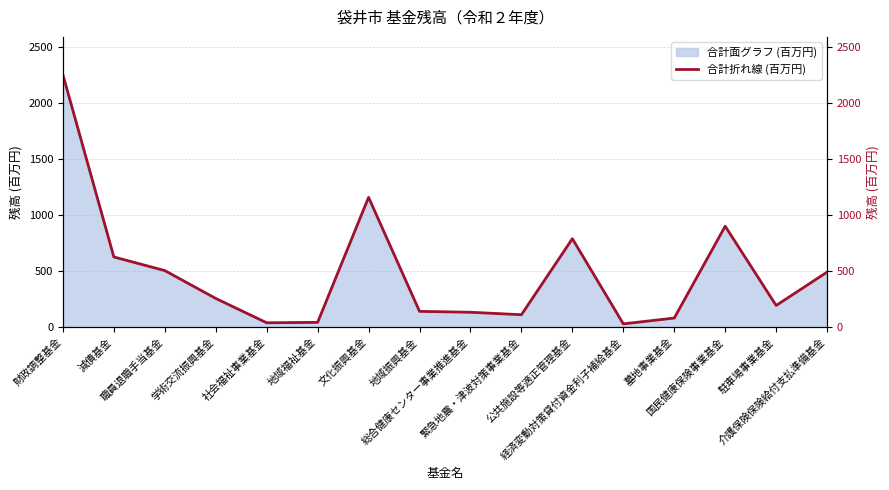

At which category does the chart reach its minimum across all series?

経済変動対策貸付資金利子補給基金